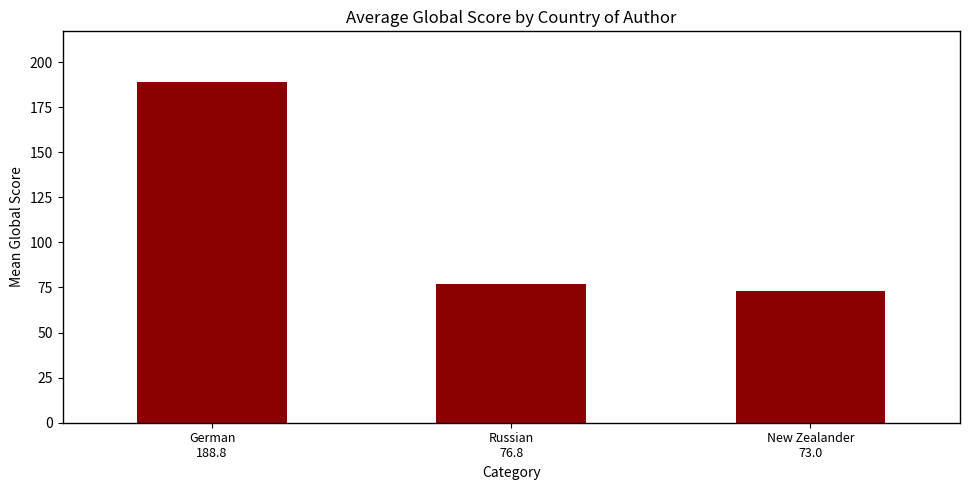

What is the label of the 1st bar from the left?

German
188.8